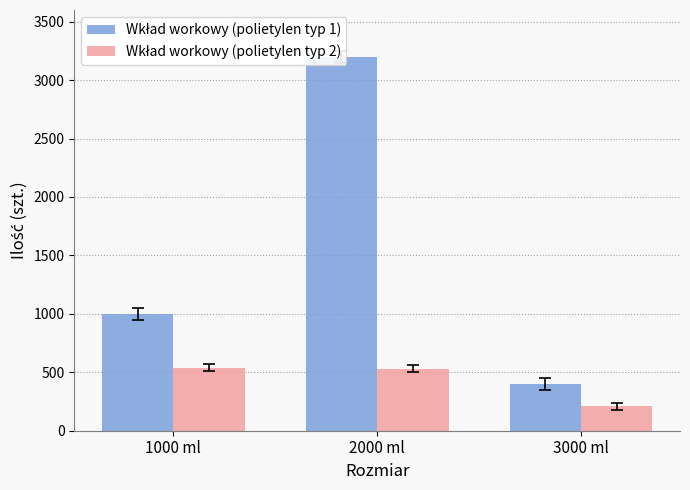

What are all the series names shown in the legend?

Wkład workowy (polietylen typ 1), Wkład workowy (polietylen typ 2)